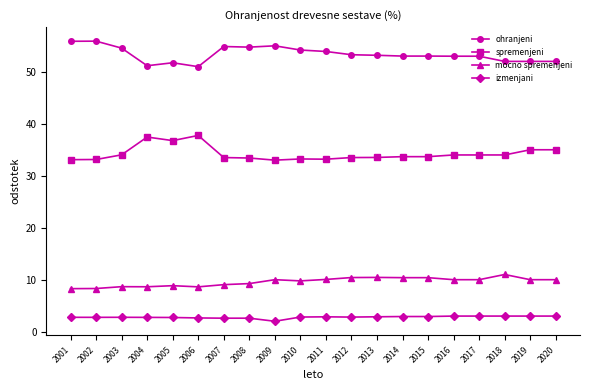

What is the average value of the ohranjeni series?

53.4